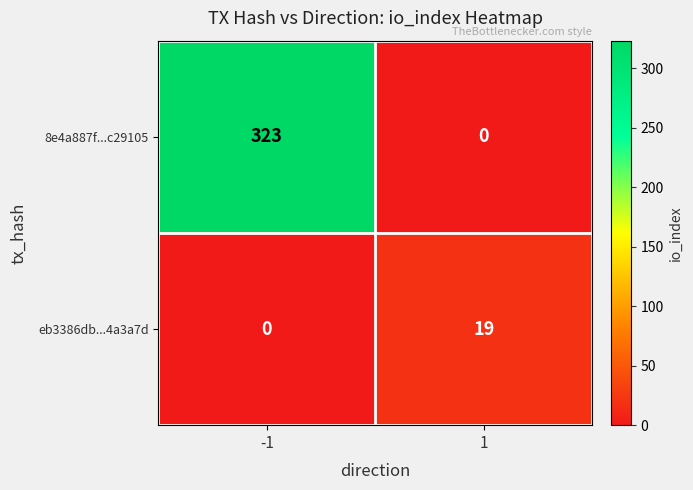

Reading left to right, what are all the values shown in this chart?

8e4a887f...c29105: 323	0
eb3386db...4a3a7d: 0	19